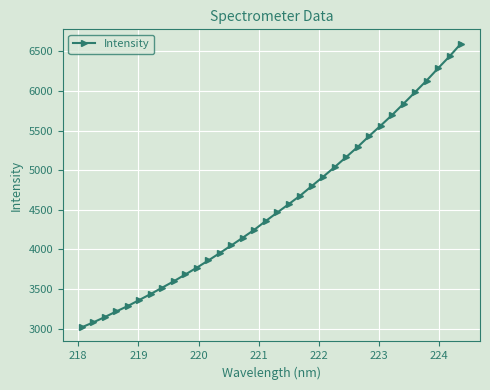

What is the value of the 34th point from the left?

6598.6